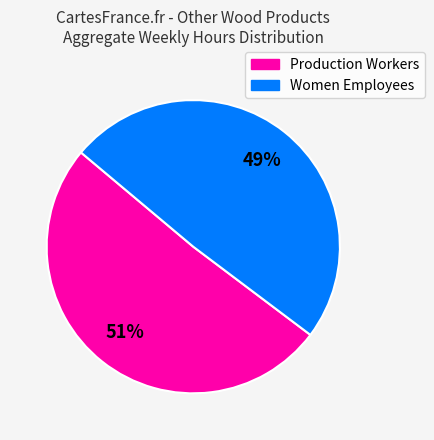

To the nearest percent, what is the average slice percentage?

50%